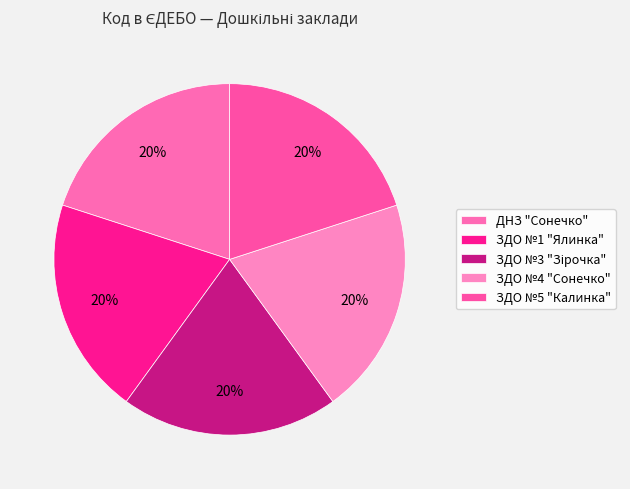

Is ЗДО №1 "Ялинка" the majority of the pie?

No